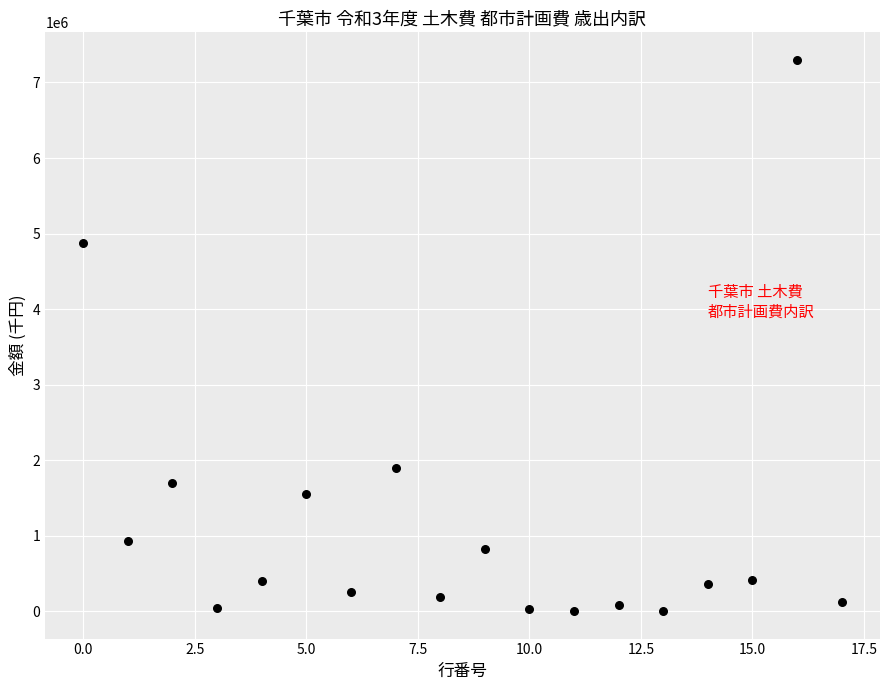

What is the range of Y values (max minus min)?

7295311